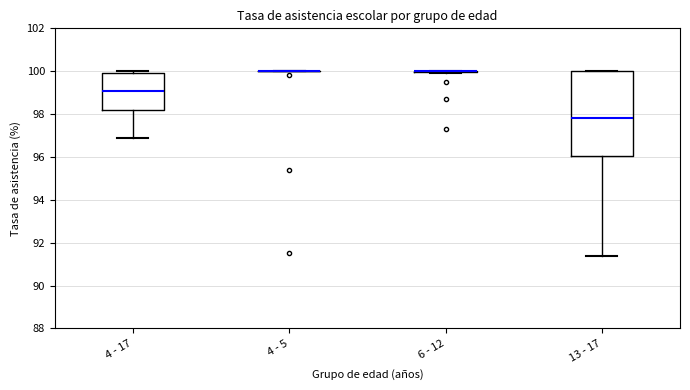

Comparing the boxes themselves (not the whiskers), which one is the tallest?

13 - 17